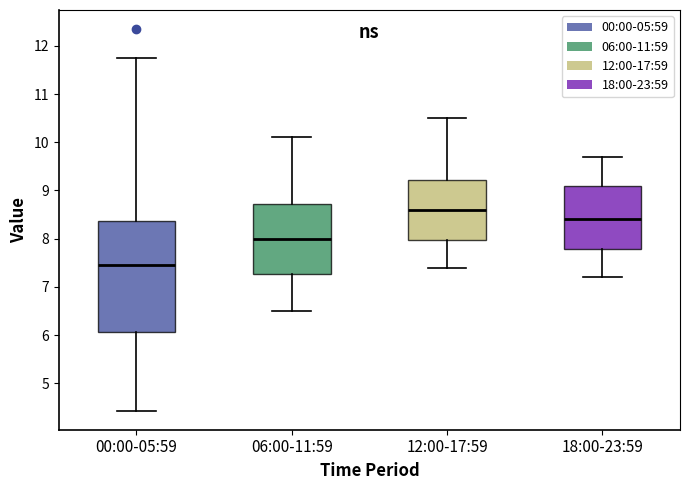

Which box is the tallest, from its lower edge to its upper edge?

00:00-05:59